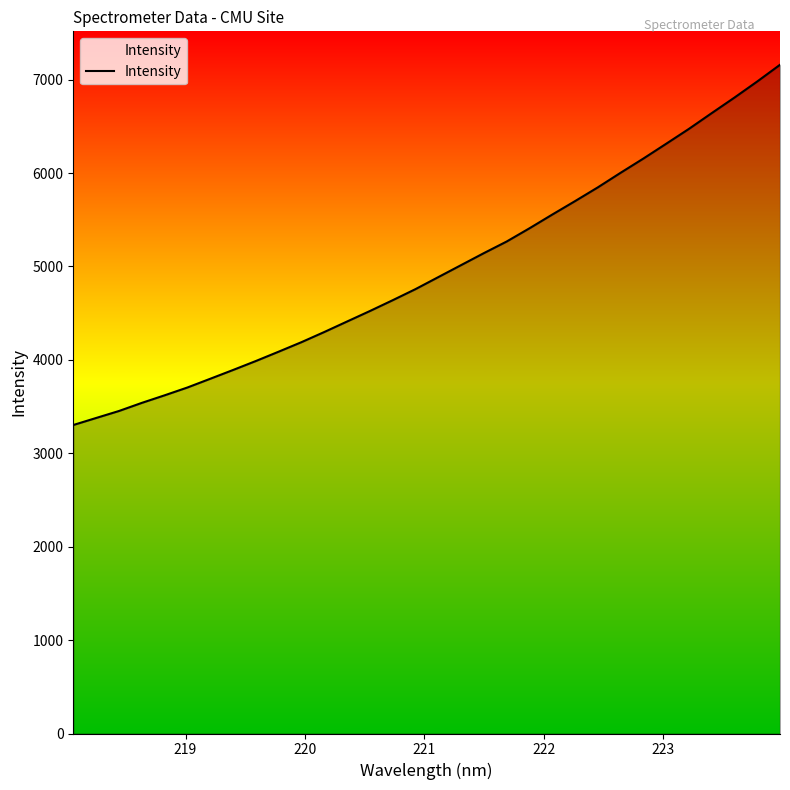

What is the greatest value displayed?

7159.6